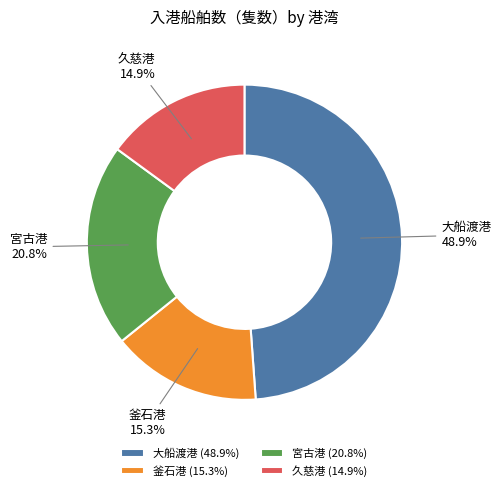

What is the ratio of the value at 釜石港 to the value at 大船渡港?

0.3